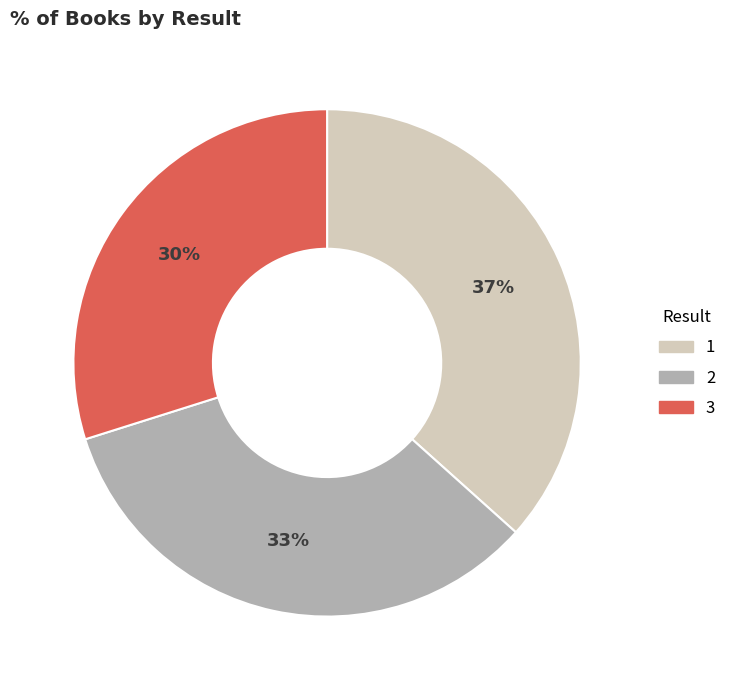

Is there any slice that represents more than half of the pie?

No